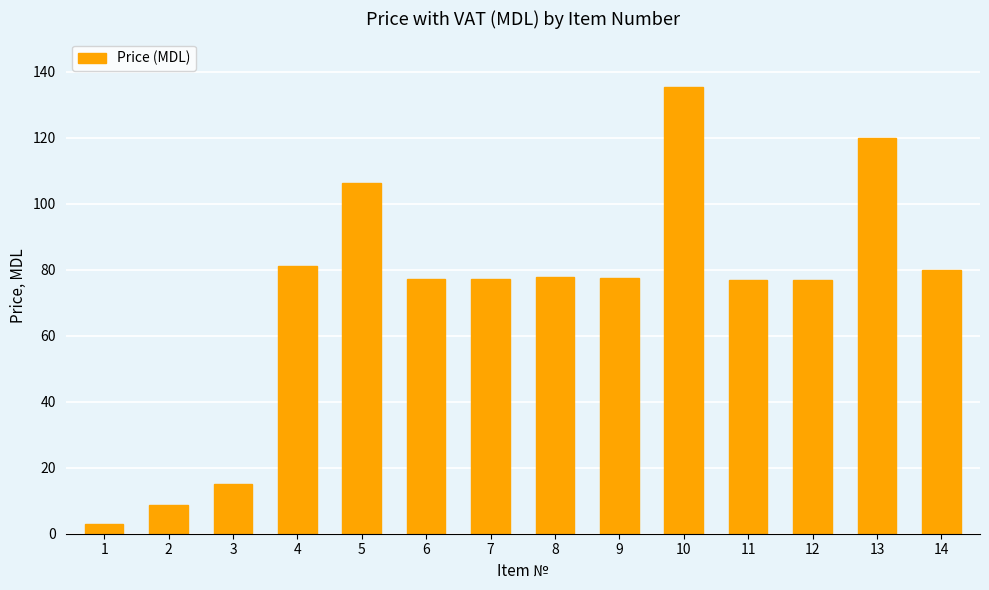

The chart shows a value of 76.8 at 11. True or false?

True